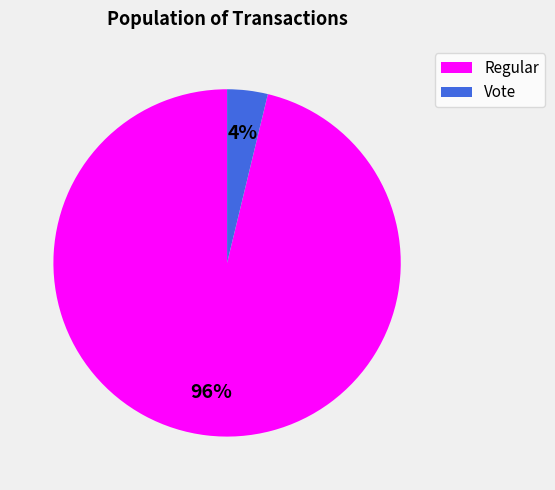

To the nearest percent, what is the difference between the largest and smallest slice percentages?

92%